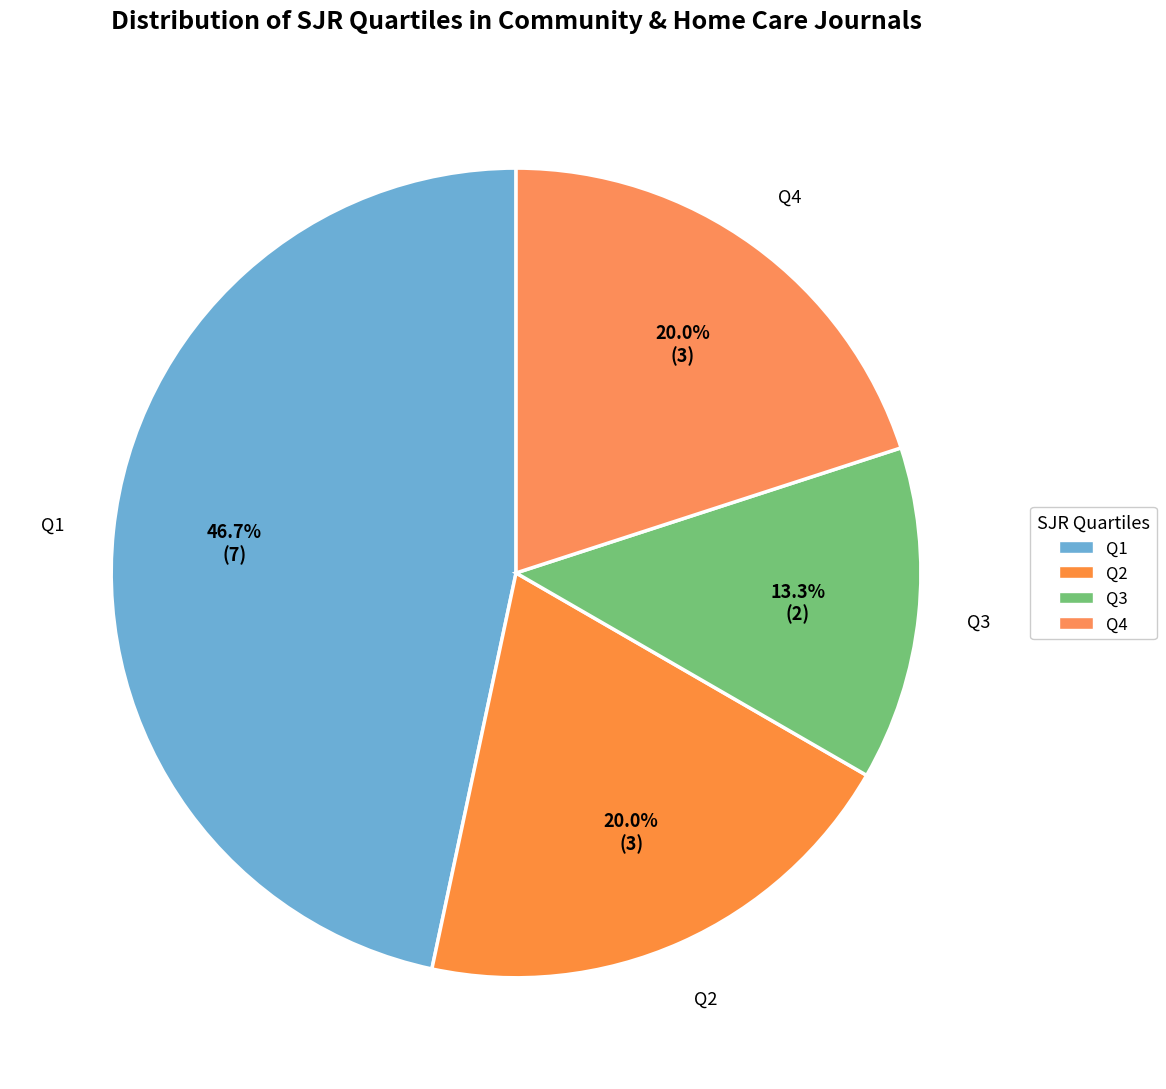

To the nearest percent, what percentage of the pie is Q1?

47%